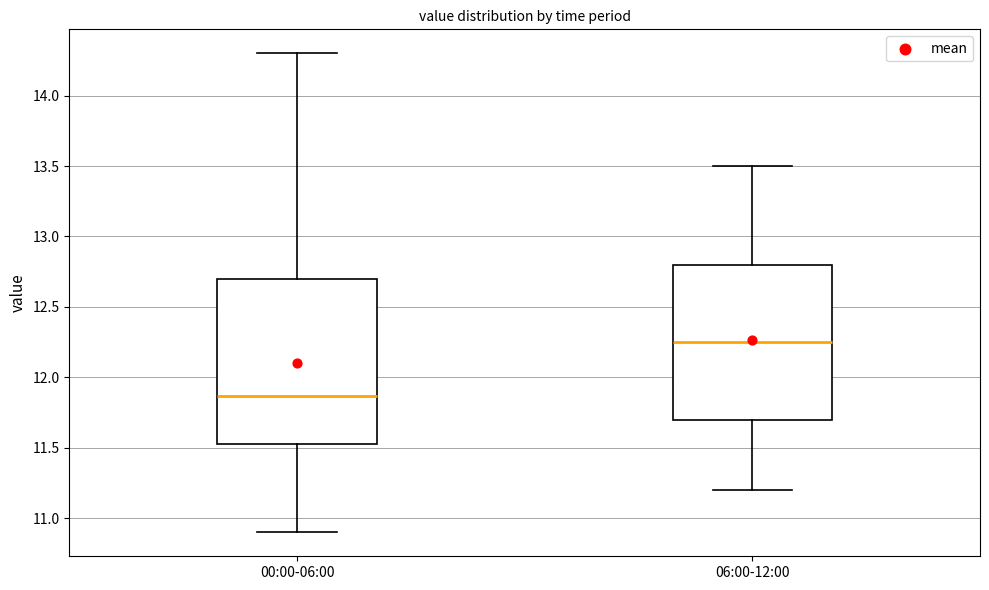

Comparing the boxes themselves (not the whiskers), which one is the tallest?

00:00-06:00